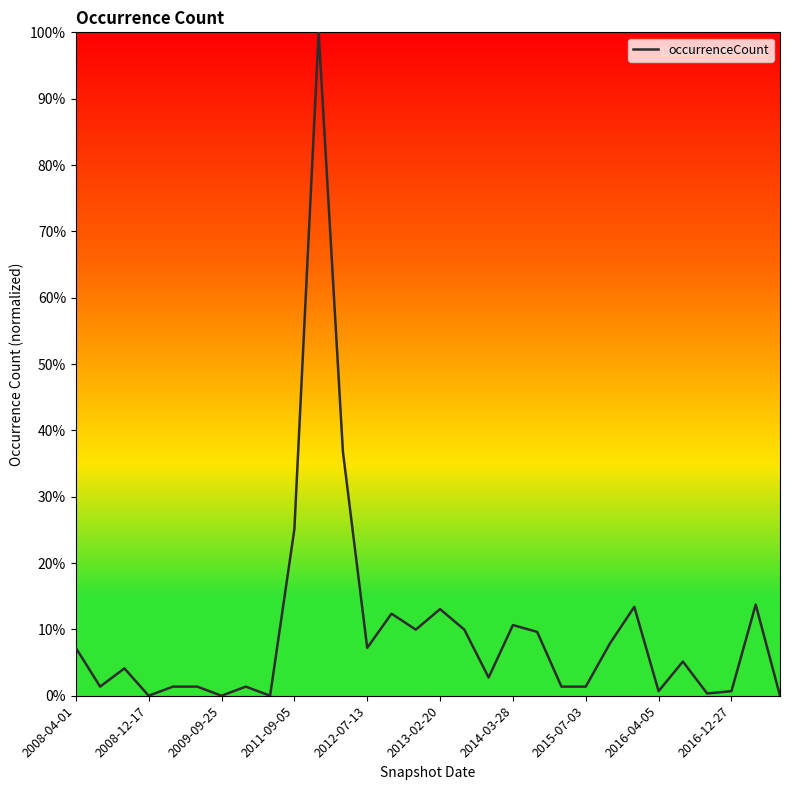

What is the sum of all values?

299.0